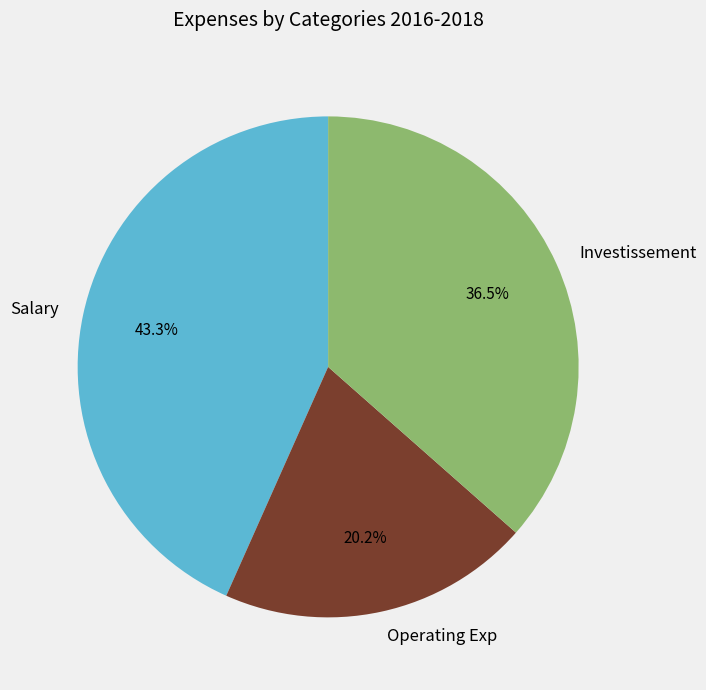

True or false: Salary accounts for 33% of the total.

False